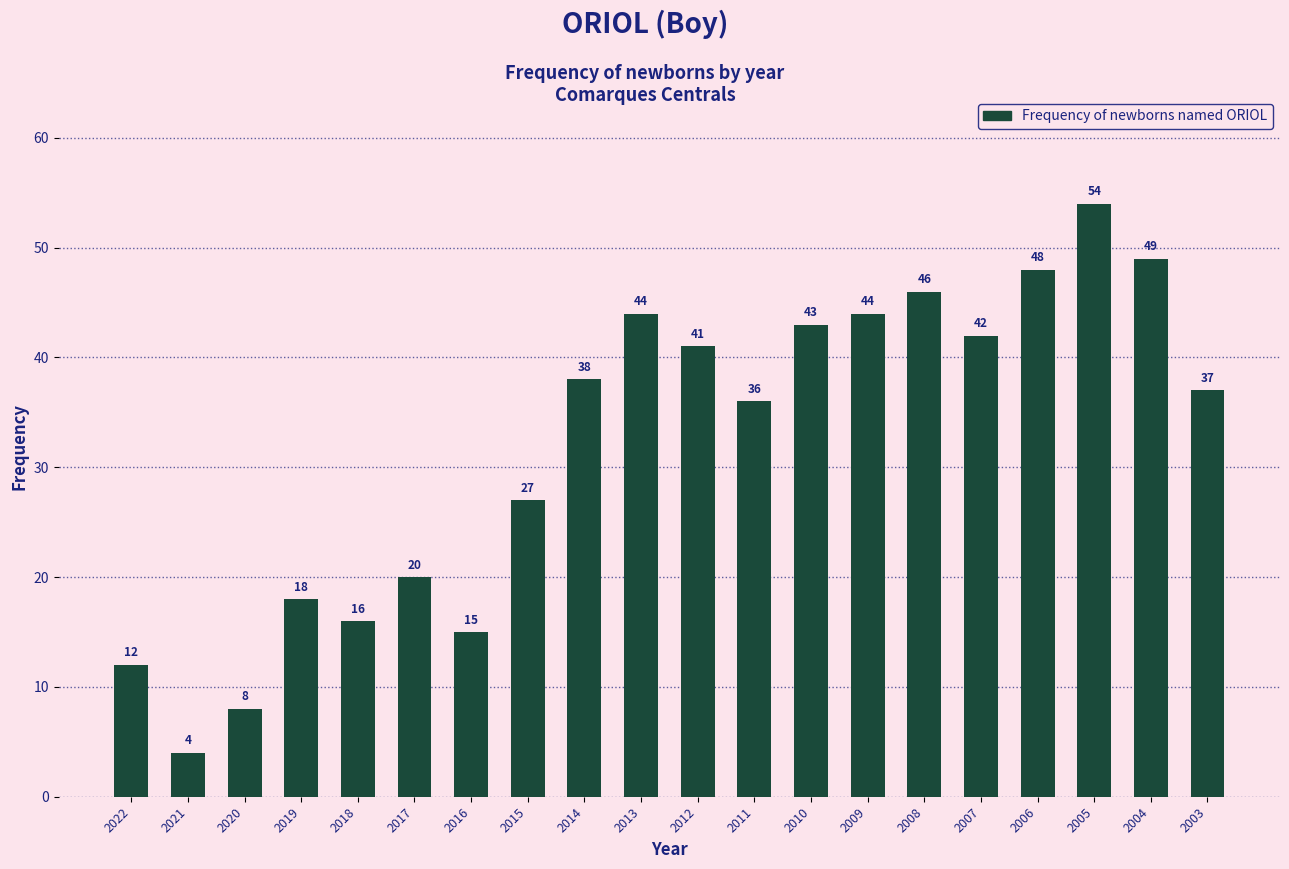

What is the difference between the maximum and second lowest values?

46